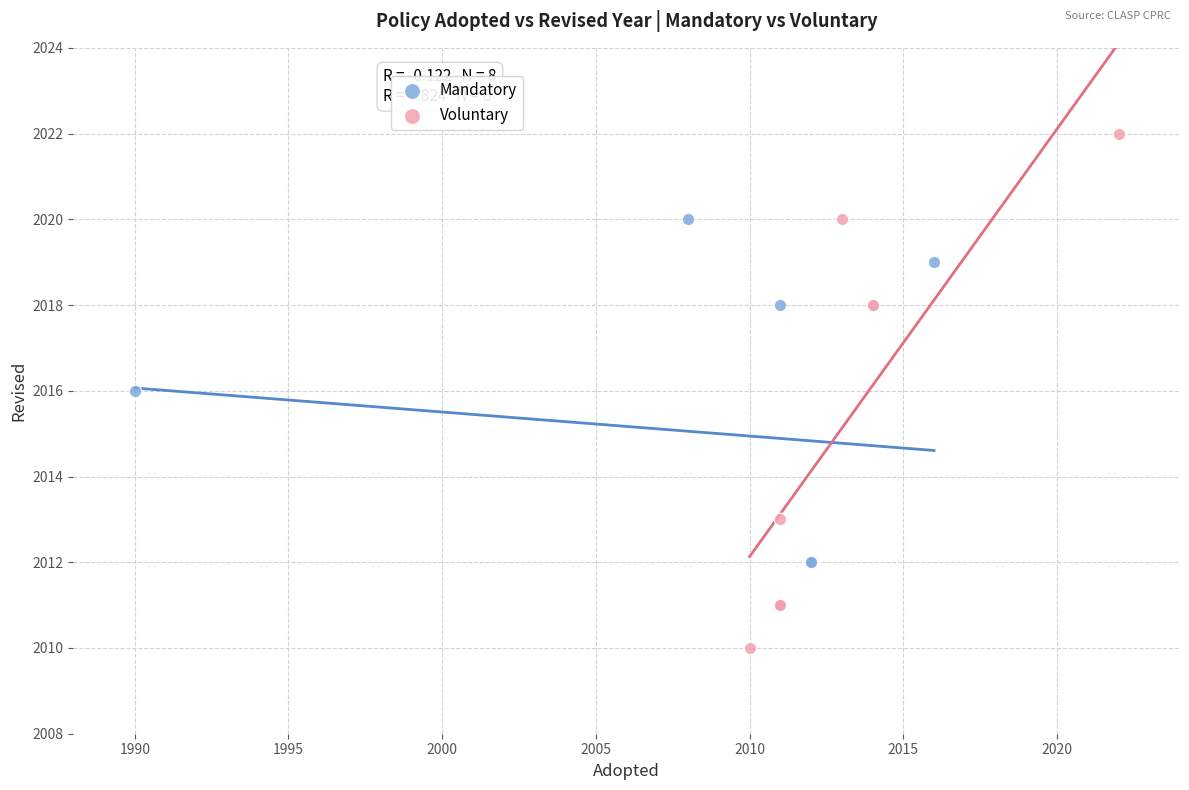

Which series reaches the minimum Y coordinate?

Voluntary